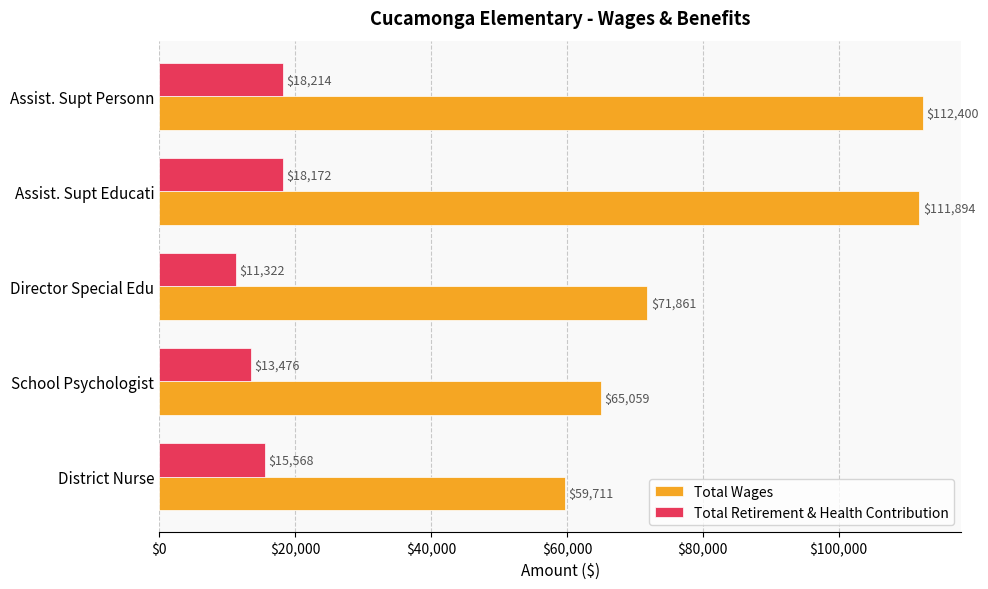

Which series has the largest range (max minus min)?

Total Wages